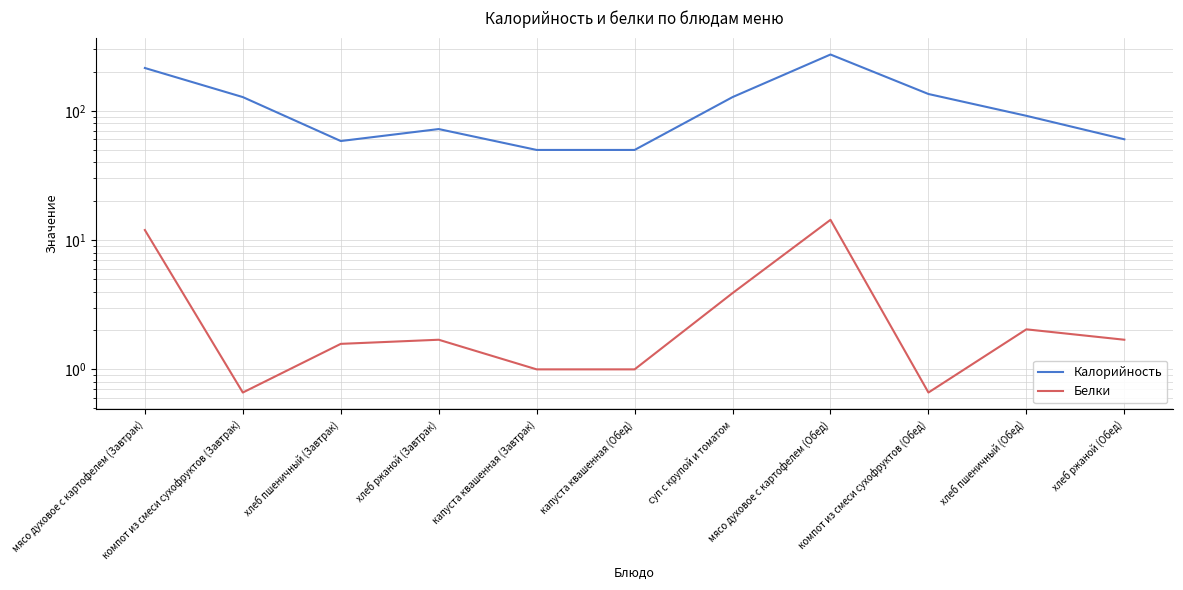

At which label does Белки reach its minimum?

компот из смеси сухофруктов (Завтрак)